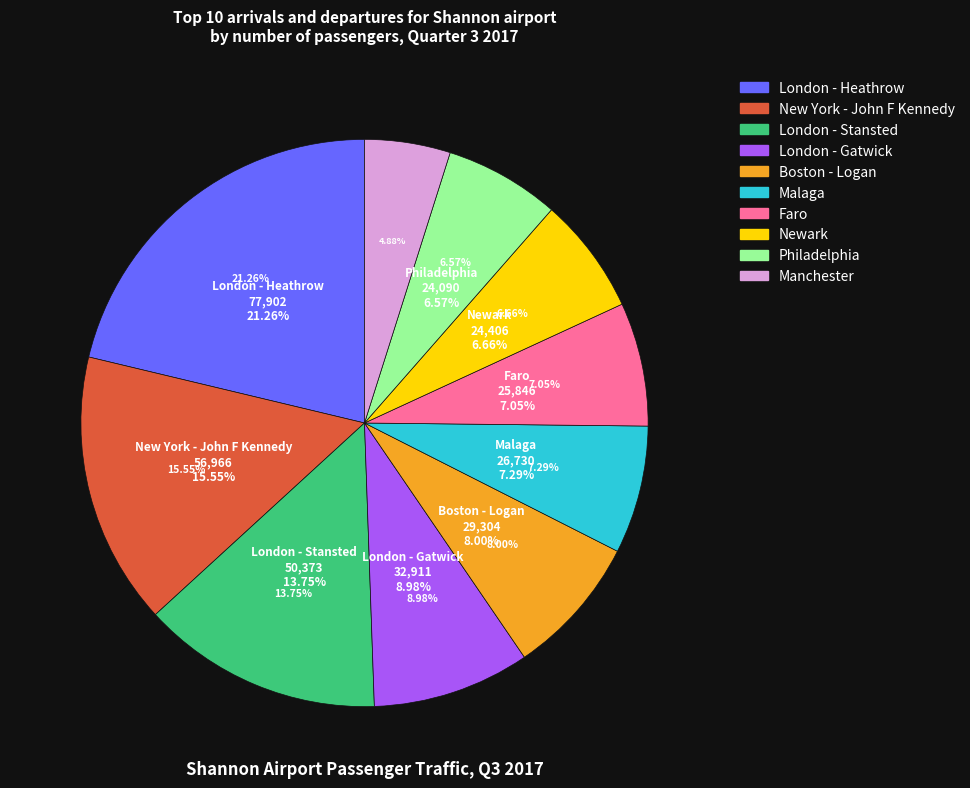

What percentage do London - Heathrow and Newark together represent?

27.9%